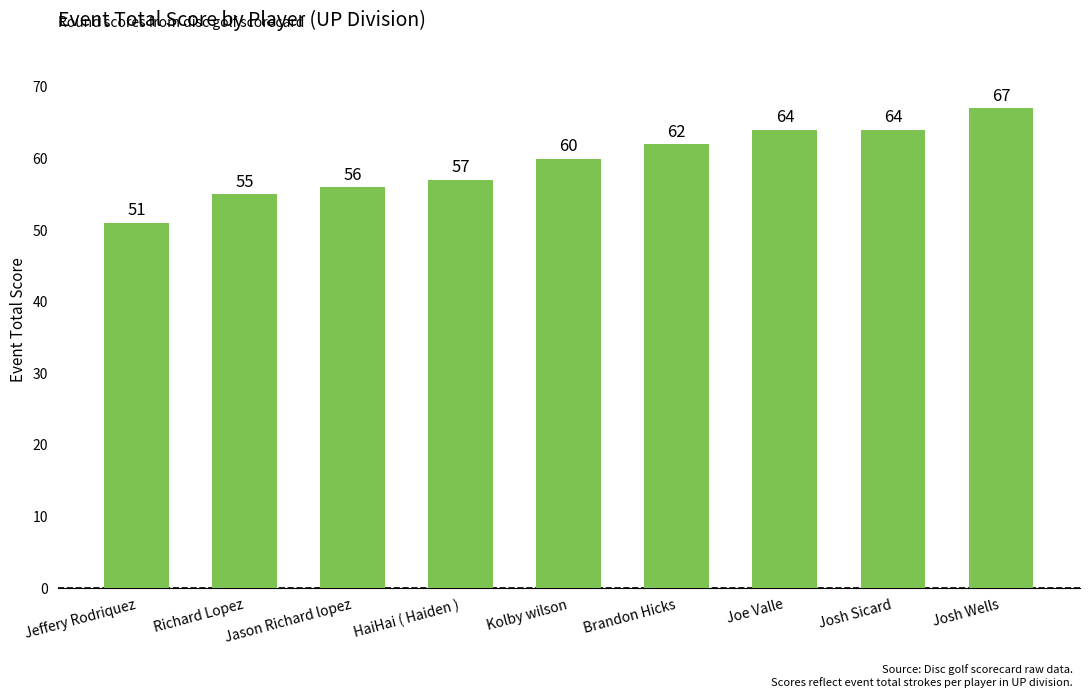

The chart shows a value of 26 at Richard Lopez. True or false?

False